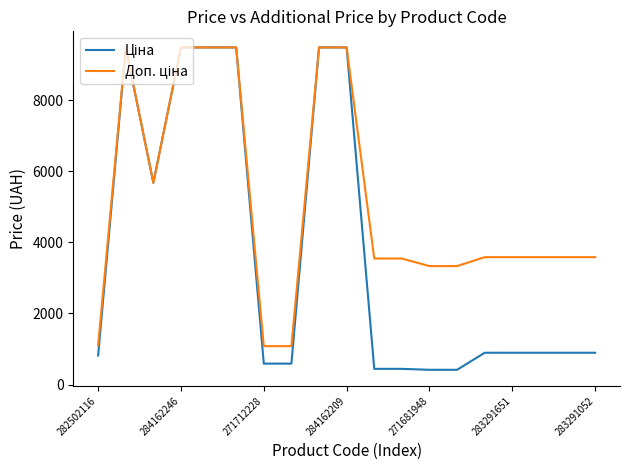

What is the smallest value displayed?

416.6